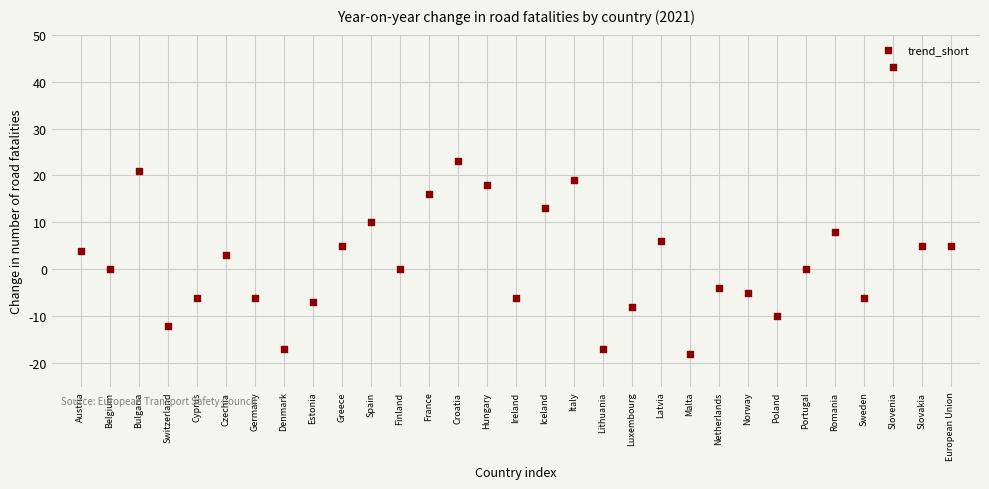

What Y value in the scatter plot is closest to 12?

13